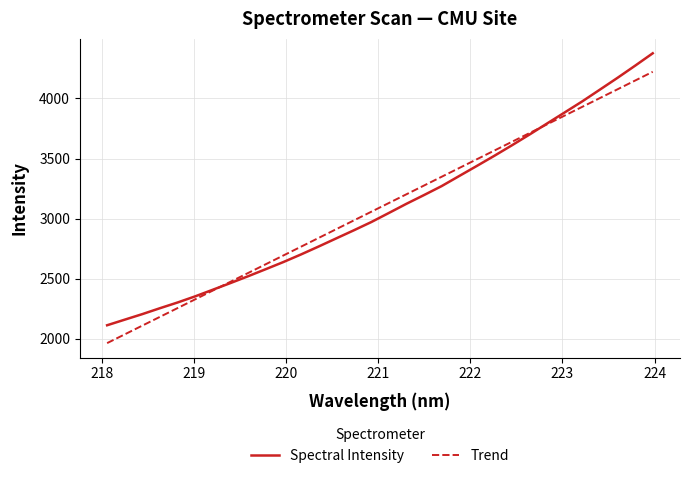

List the series in order of their peak value, lowest first.

Trend, Spectral Intensity